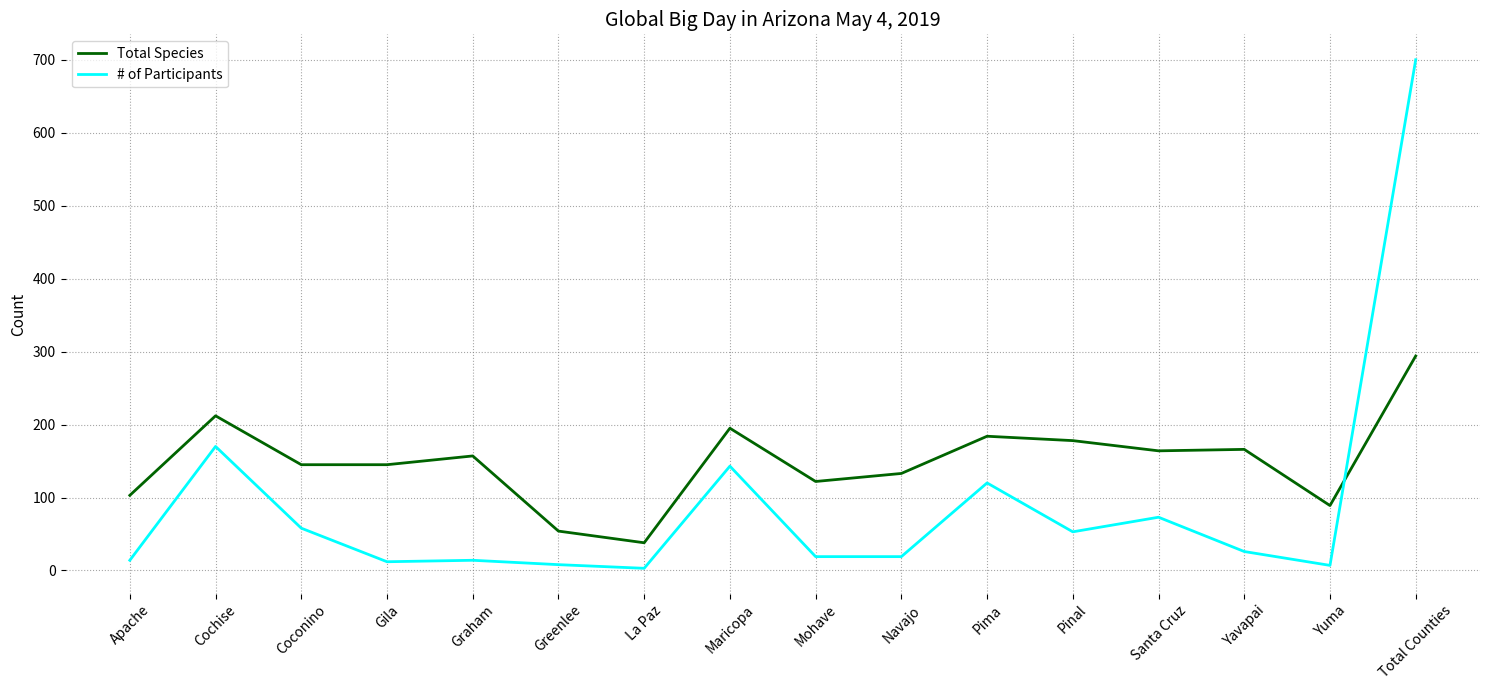

Count the number of categories in the chart.

16